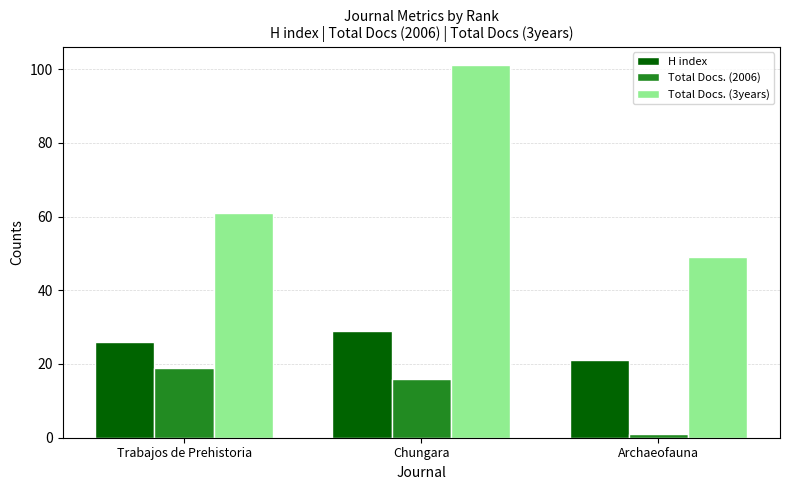

What is the sum of the H index values at Archaeofauna and Chungara?

50